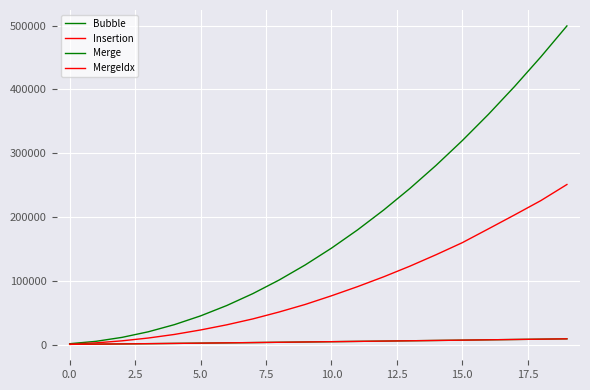

What is the difference between the maximum and minimum values in the MergeIdx series?

8671.9